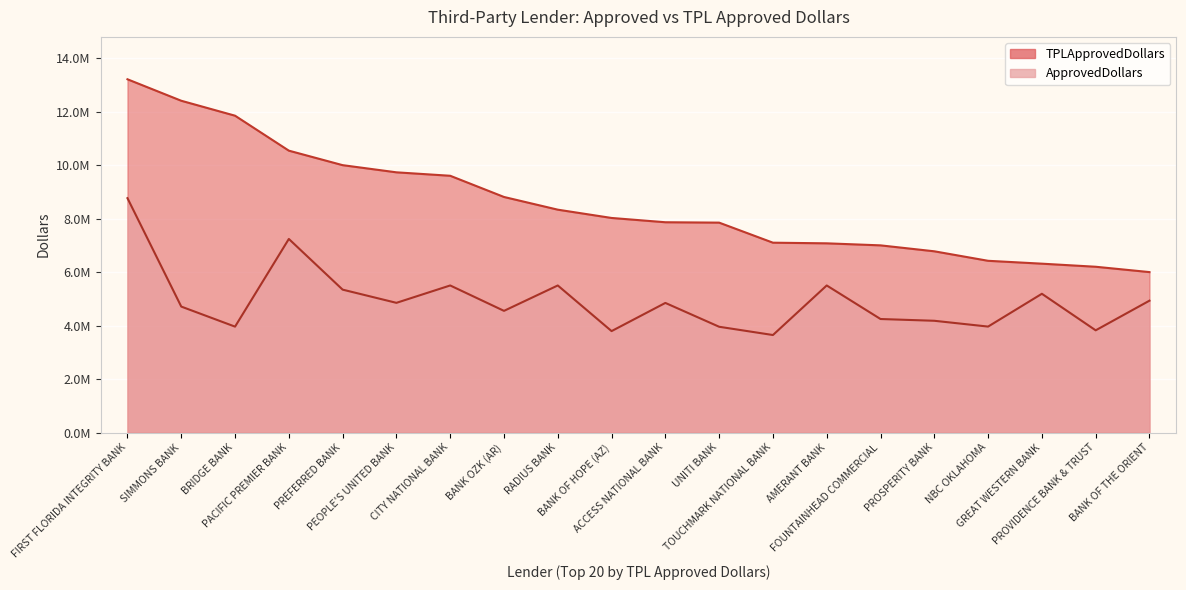

What is the difference between the TPLApprovedDollars values at SIMMONS BANK and PREFERRED BANK?

2409000.0